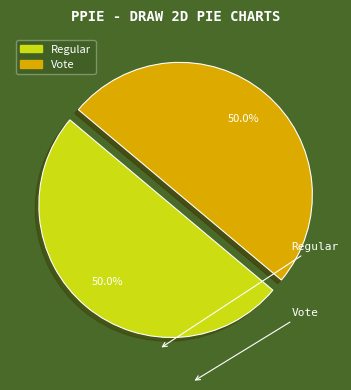

What percentage is the Regular slice, to the nearest percent?

50%